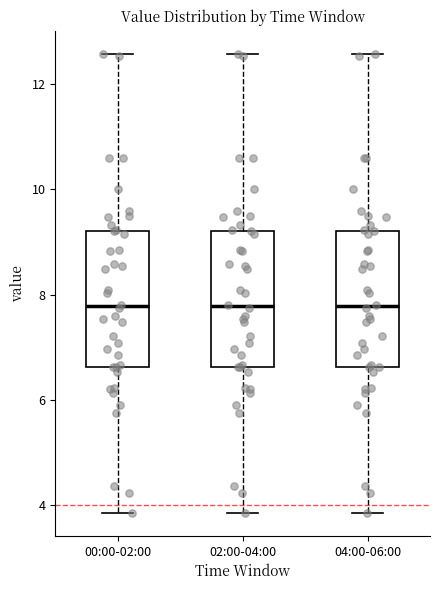

Reading left to right, transcribe this box plot: for each box, give where its median line is, the range the box spans, and where its two whiskers end, as read against the y-axis. The values are not printed on the chart, so give them approximately, as read against the axis.

00:00-02:00: median 7.8, box 6.6 to 9.2, whiskers 3.8 to 12.6
02:00-04:00: median 7.8, box 6.6 to 9.2, whiskers 3.8 to 12.6
04:00-06:00: median 7.8, box 6.6 to 9.2, whiskers 3.8 to 12.6